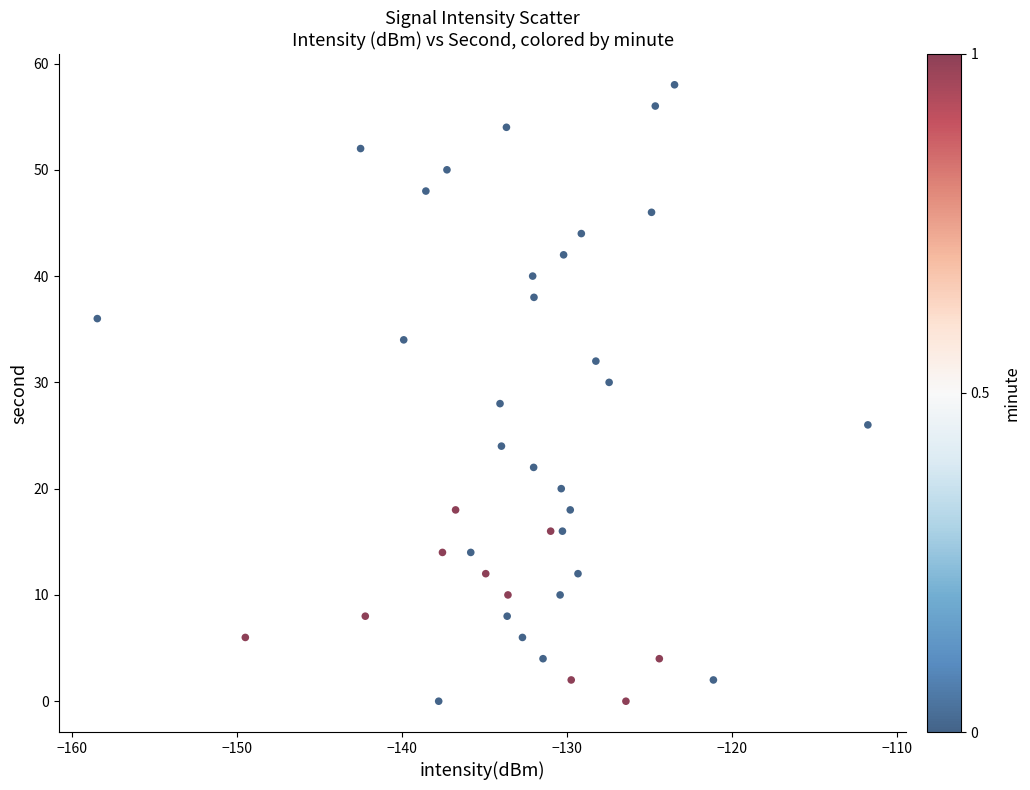

What is the range of Y values (max minus min)?

58